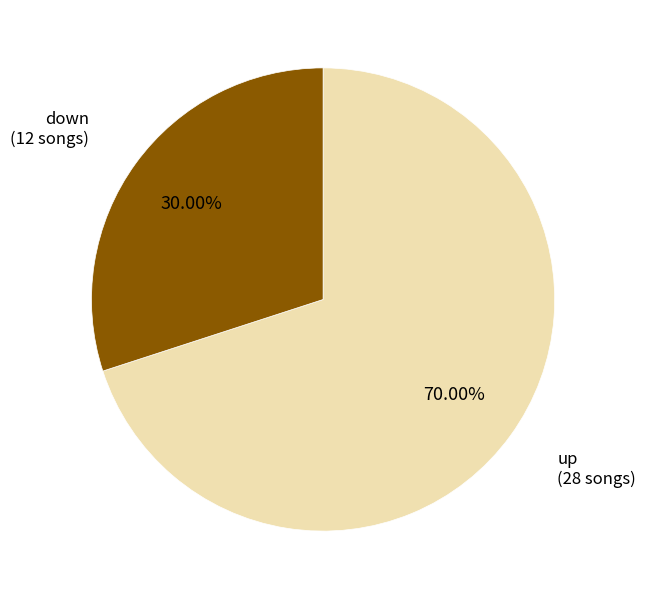

Which has a higher value, down or up?

up